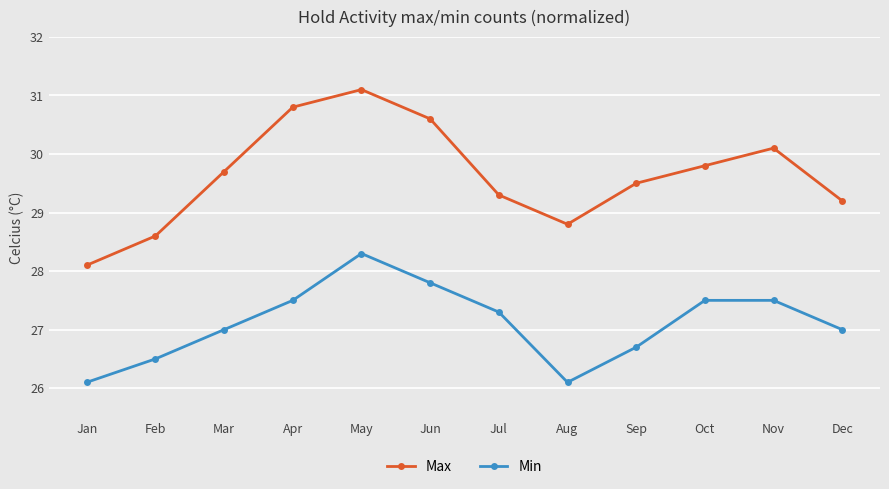

What are all the series names shown in the legend?

Max, Min